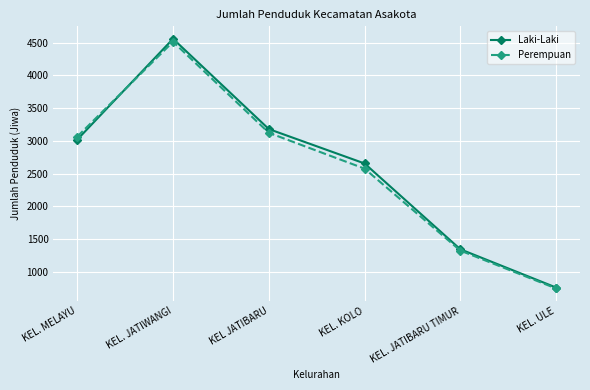

Where do Perempuan and Laki-Laki first cross each other?

KEL. MELAYU and KEL. JATIWANGI